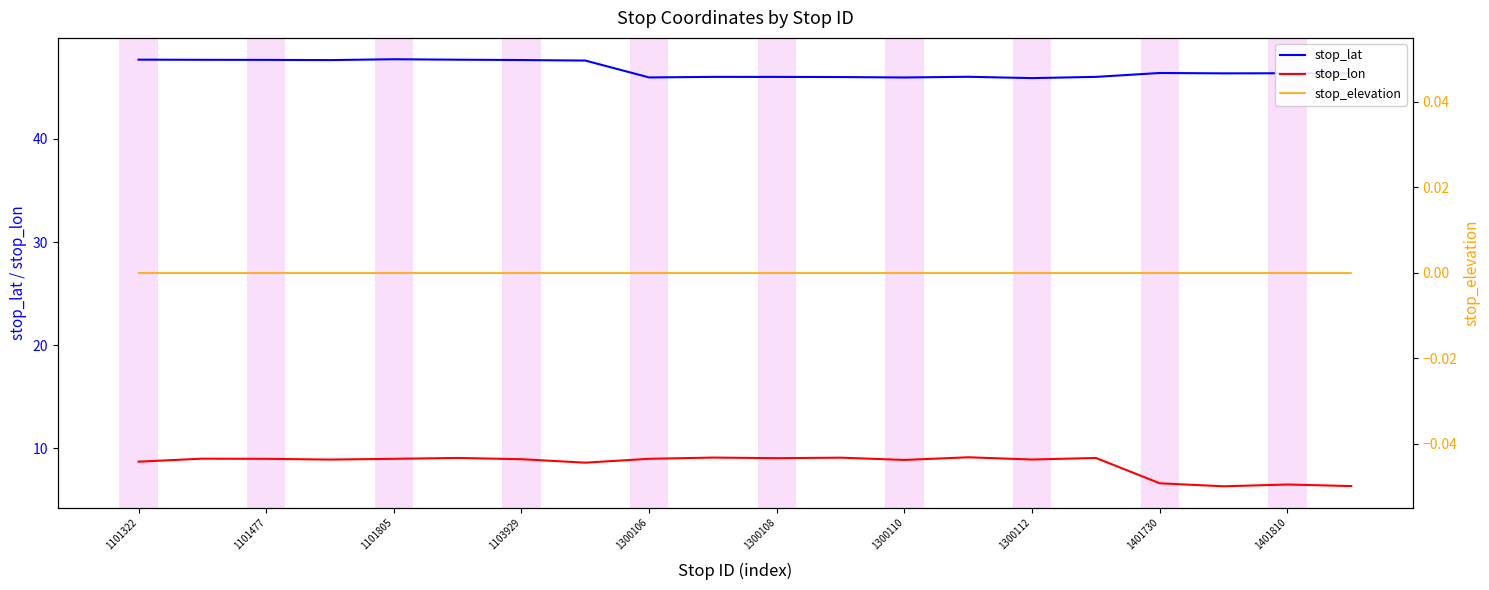

True or false: stop_lon and stop_elevation cross at least once.

False